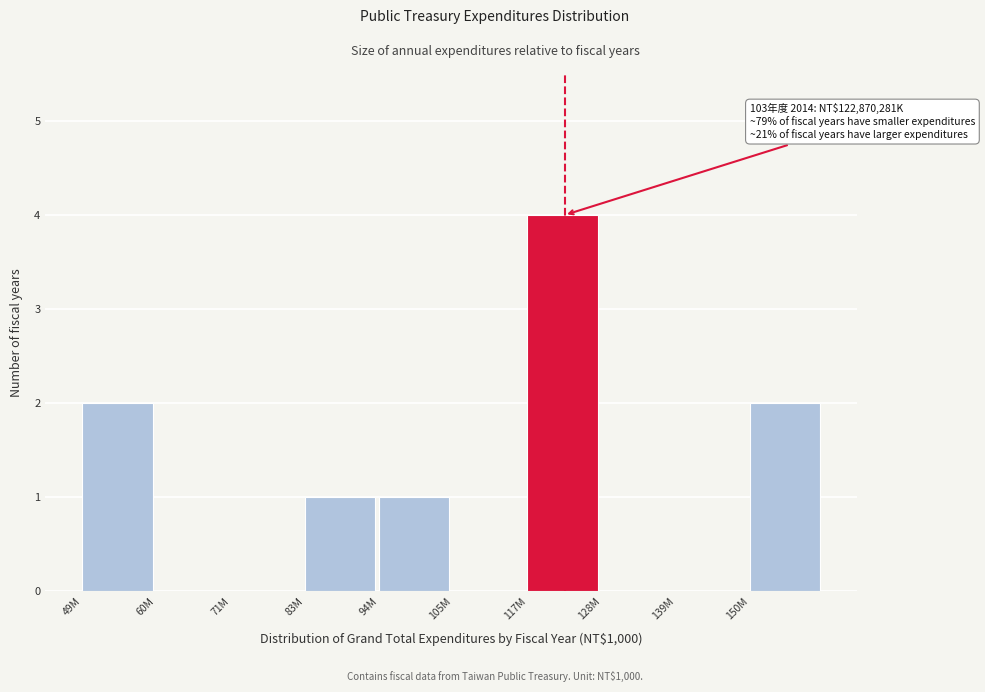

Reading left to right, what are all the values shown in this chart?

49M=2	60M=0	71M=0	83M=1	94M=1	105M=0	117M=4	128M=0	139M=0	150M=2